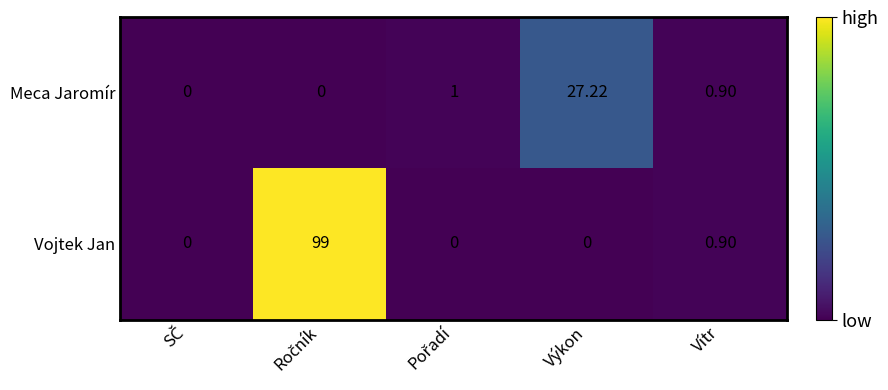

How many categories are shown in the chart?

5